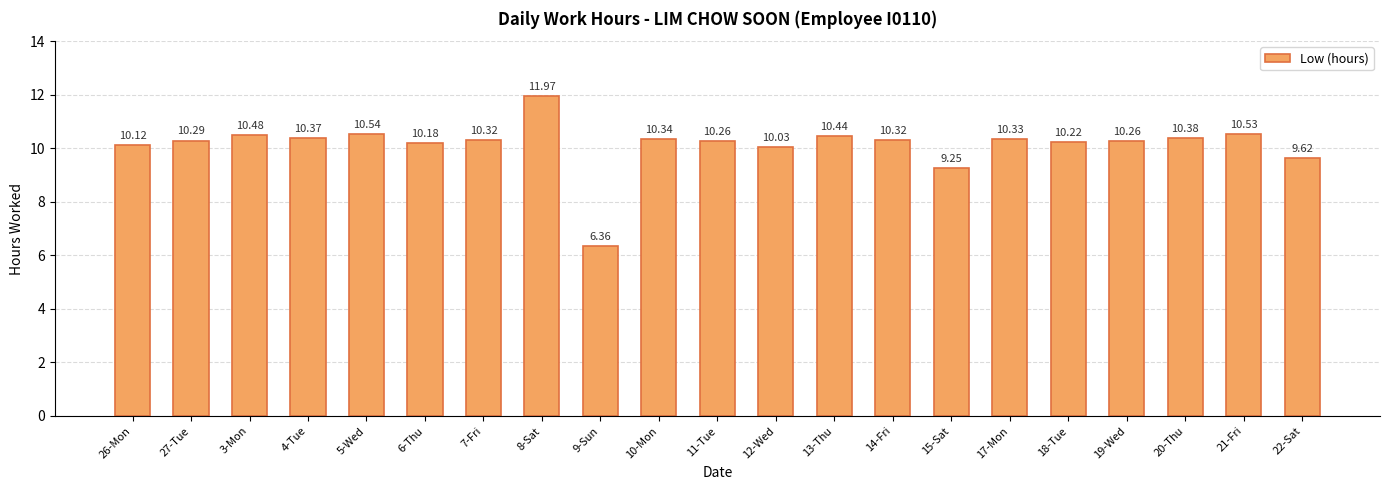

Which category has the highest value across all series?

8-Sat